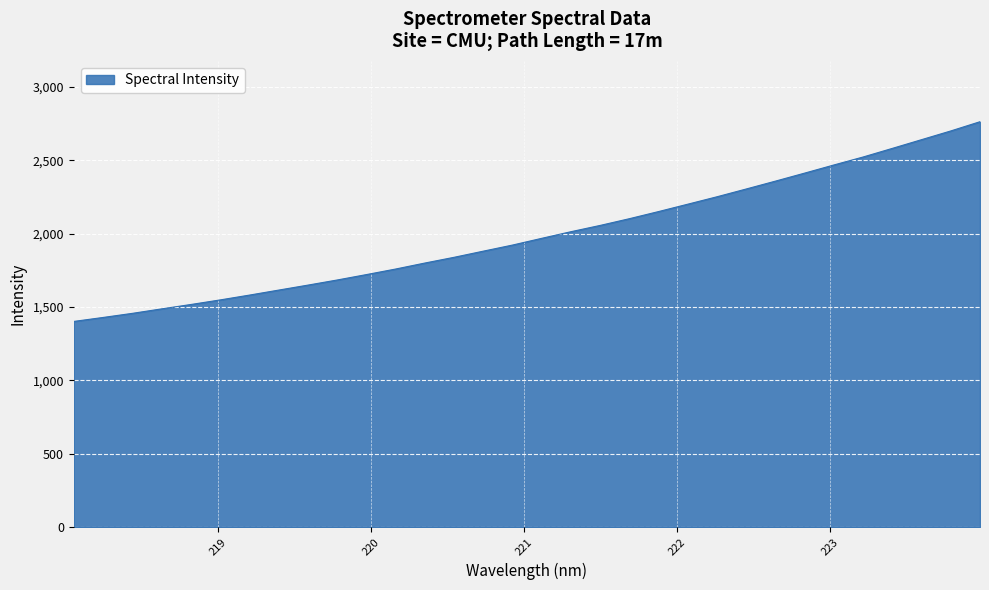

What is the smallest value displayed?

1401.6